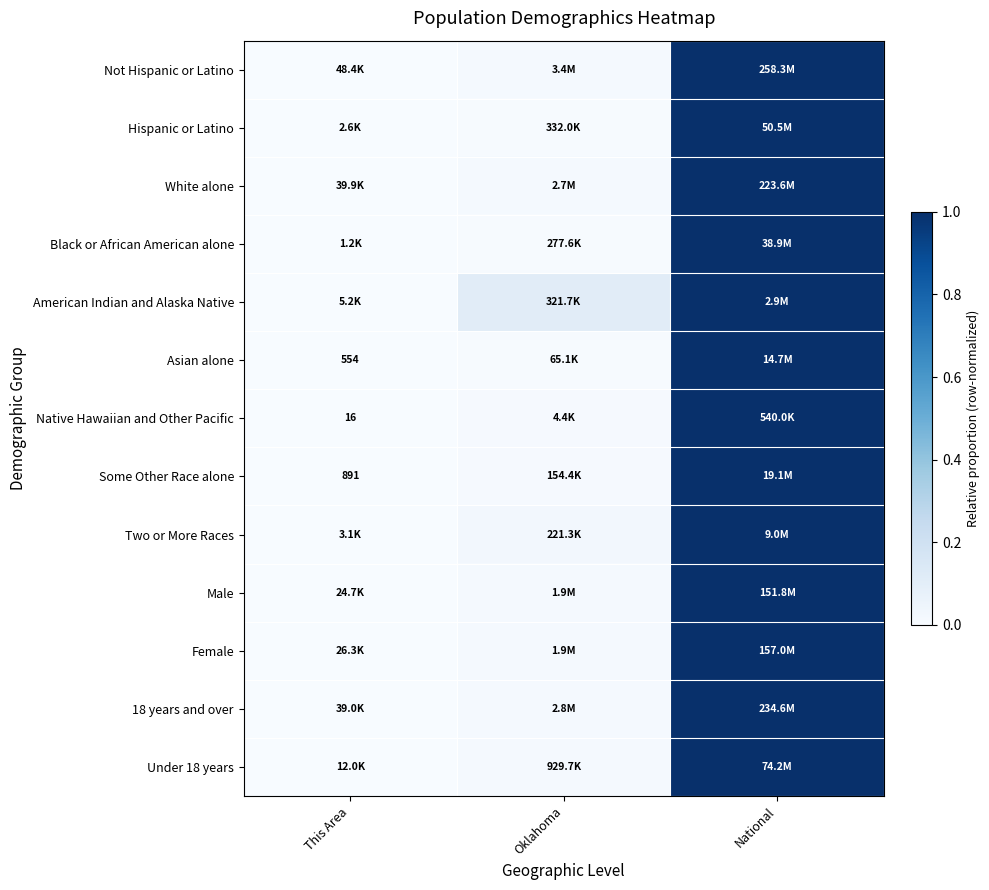

How many categories are shown in the chart?

3